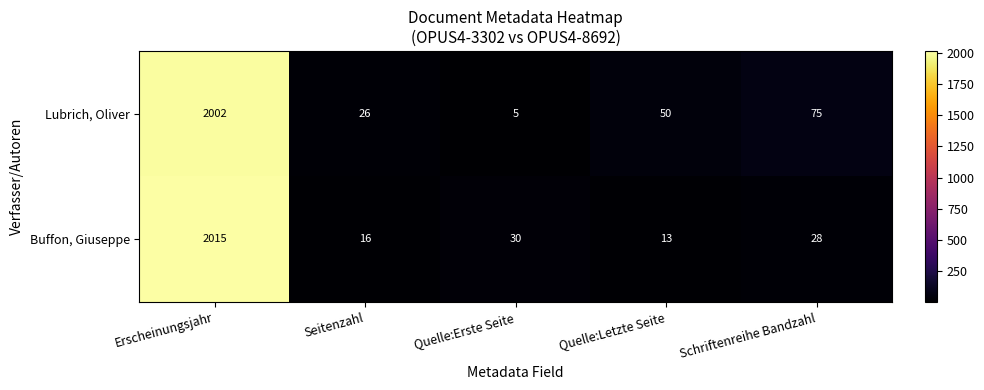

What is the difference between the second highest and second lowest values in the Buffon, Giuseppe series?

14